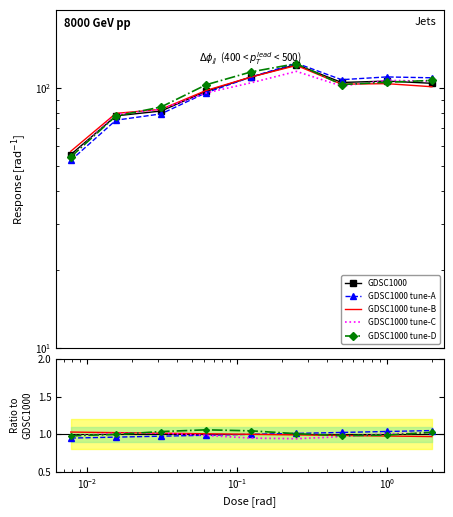

List the labels in order of value, smallest first.

0.0078125, 0.015625, 0.03125, 0.0625, 2.0, 0.5, 1.0, 0.125, 0.25